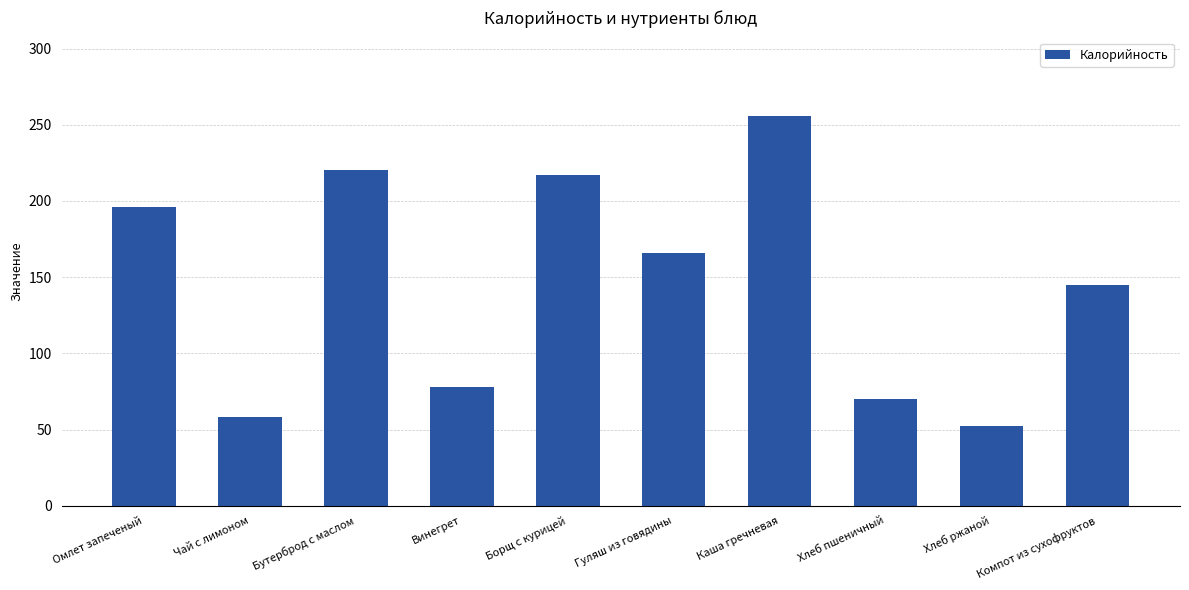

Are the bars grouped side by side (vs. stacked)?

No